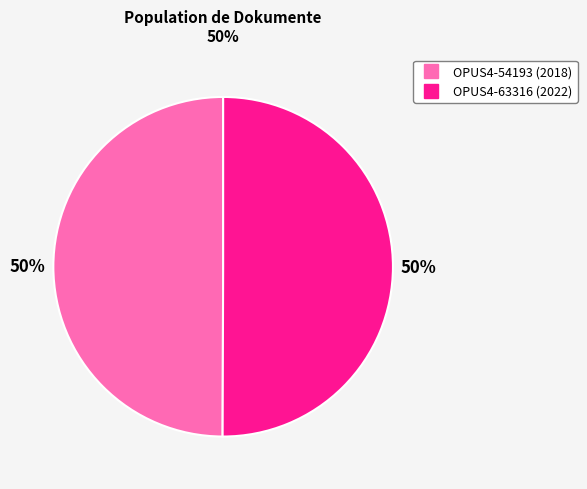

What is the ratio of the value at OPUS4-63316 to the value at OPUS4-54193?

1.0